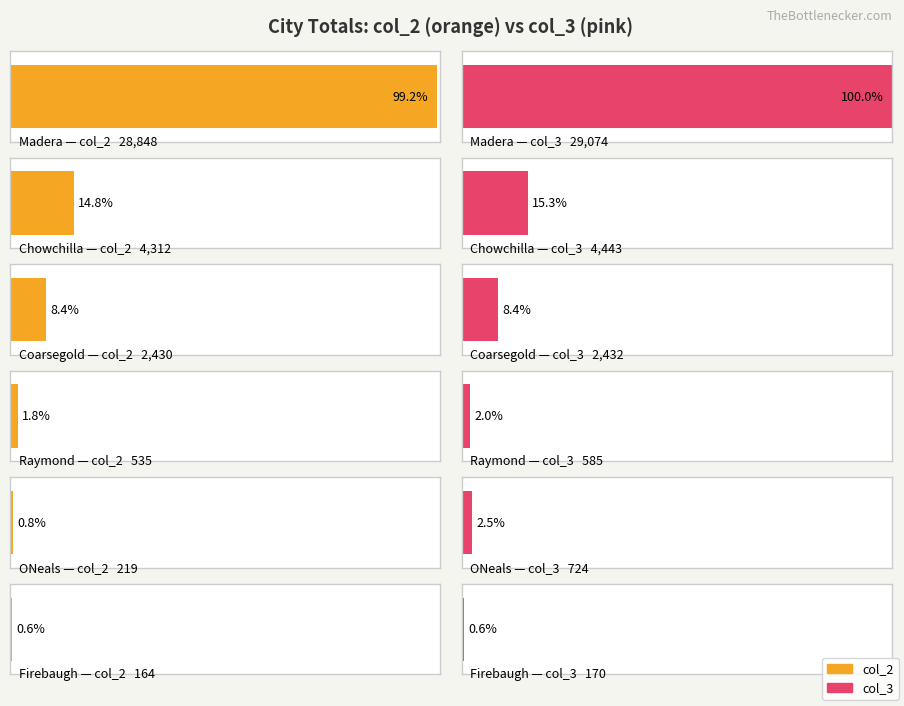

Rank the series by their maximum value, from lowest to highest.

col_2, col_3